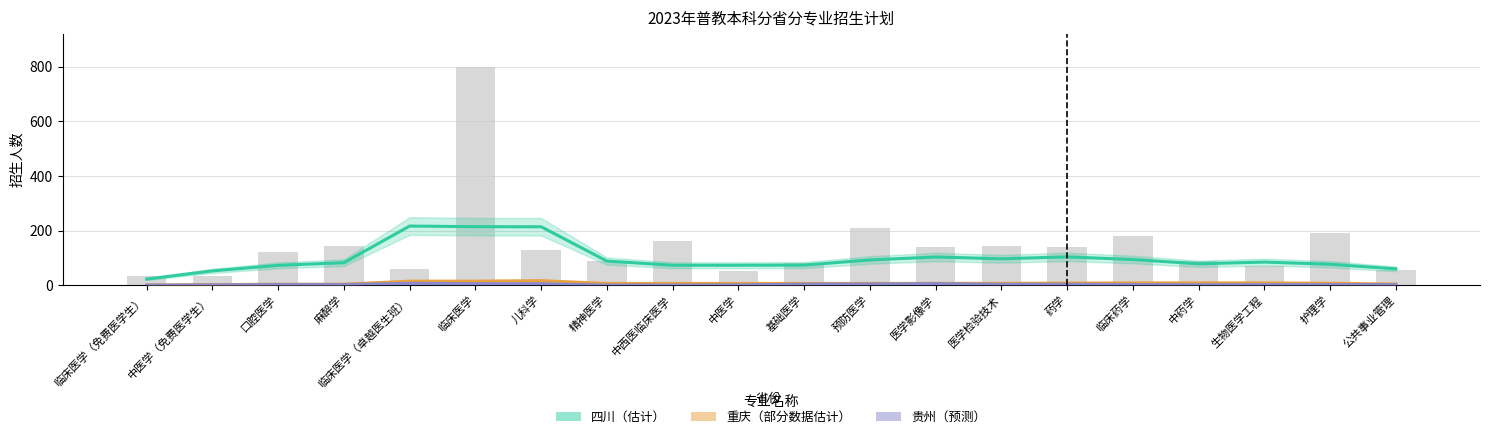

Are the bars grouped side by side (vs. stacked)?

Yes